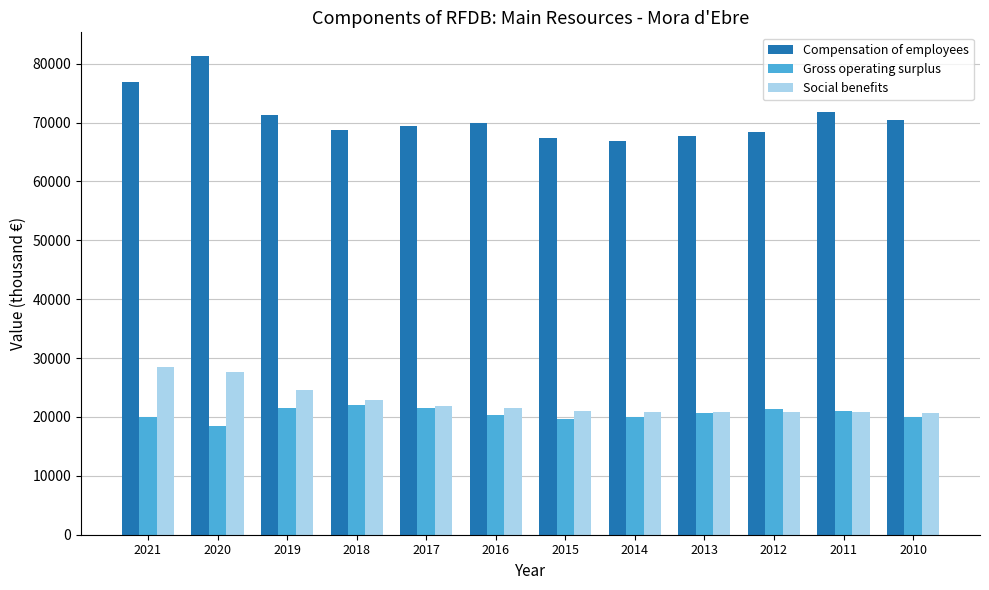

Rank the series at 2019 from lowest to highest value.

Gross operating surplus, Social benefits, Compensation of employees